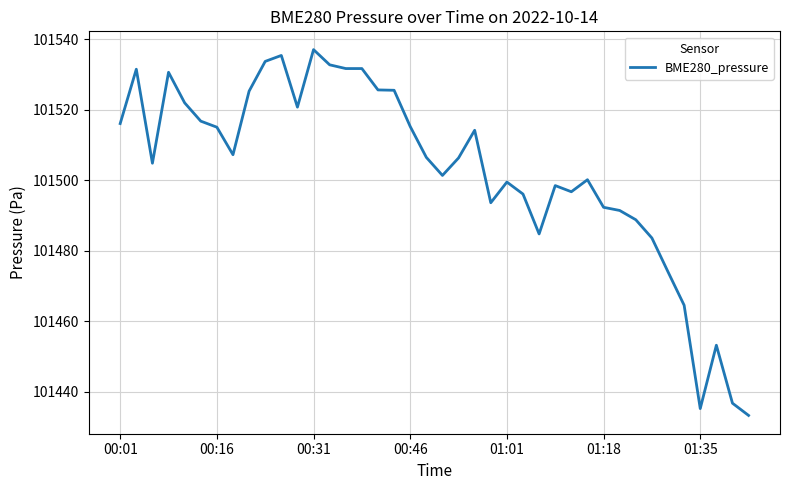

What is the minimum value shown in the chart?

101433.3